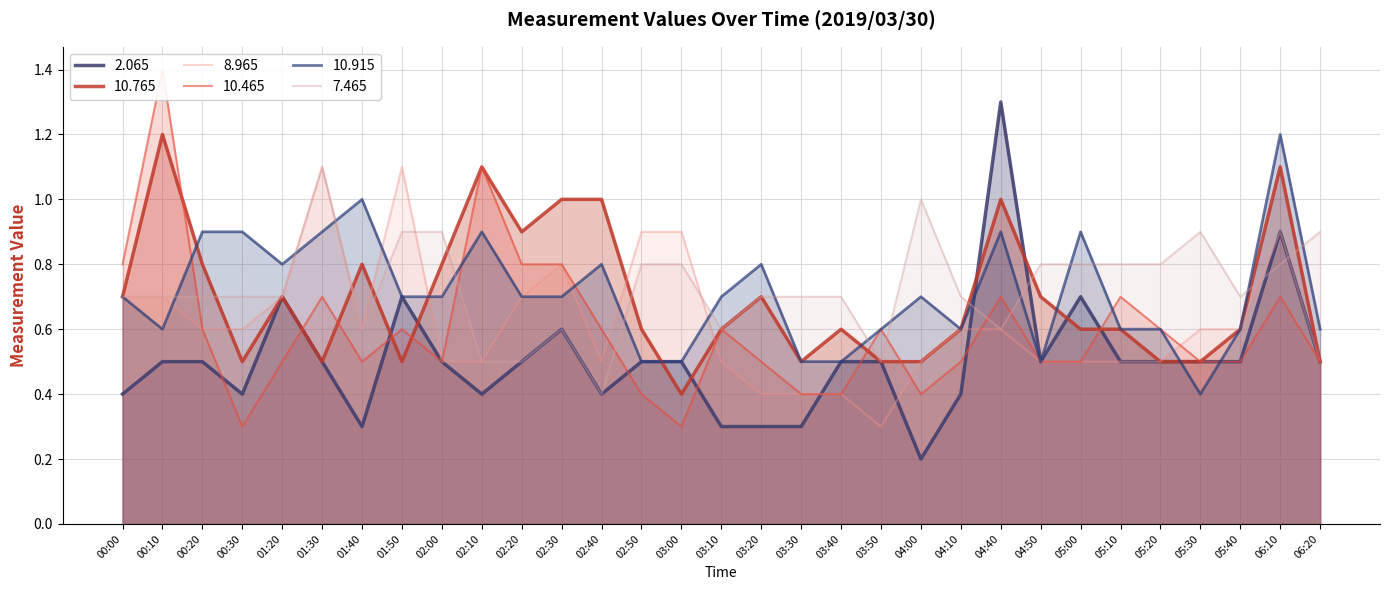

Which category has the lowest value across all series?

04:00